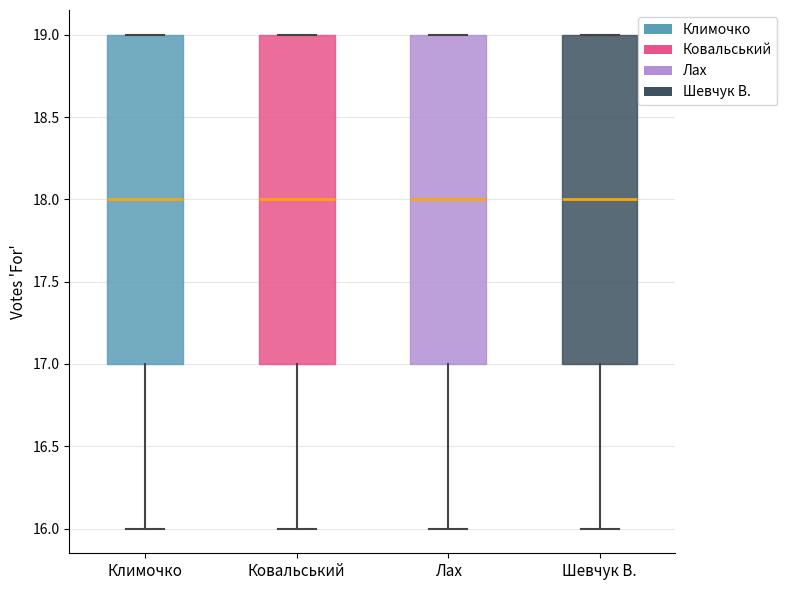

Reading left to right, read every box against the y-axis: the position of its median line, the range the box covers, and the ends of its whiskers. The values are not printed on the chart, so give them approximately, as read against the axis.

Климочко: median 18, box 17 to 19, whiskers 16 to 19
Ковальський: median 18, box 17 to 19, whiskers 16 to 19
Лах: median 18, box 17 to 19, whiskers 16 to 19
Шевчук В.: median 18, box 17 to 19, whiskers 16 to 19